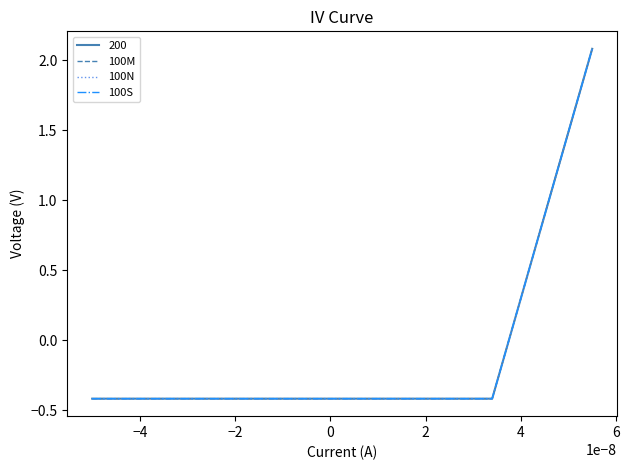

What is the maximum value for 100S?

2.1